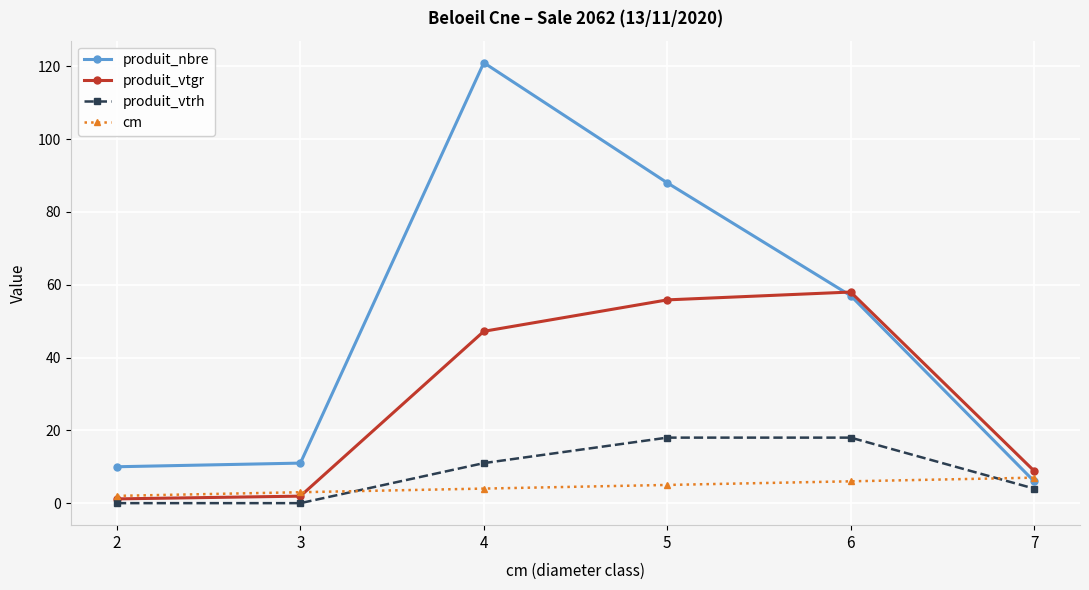

How many values in the produit_vtgr series are below 47?

3